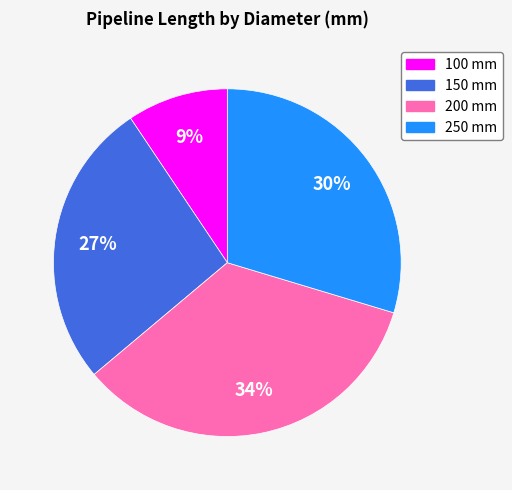

Is there any slice that represents more than half of the pie?

No